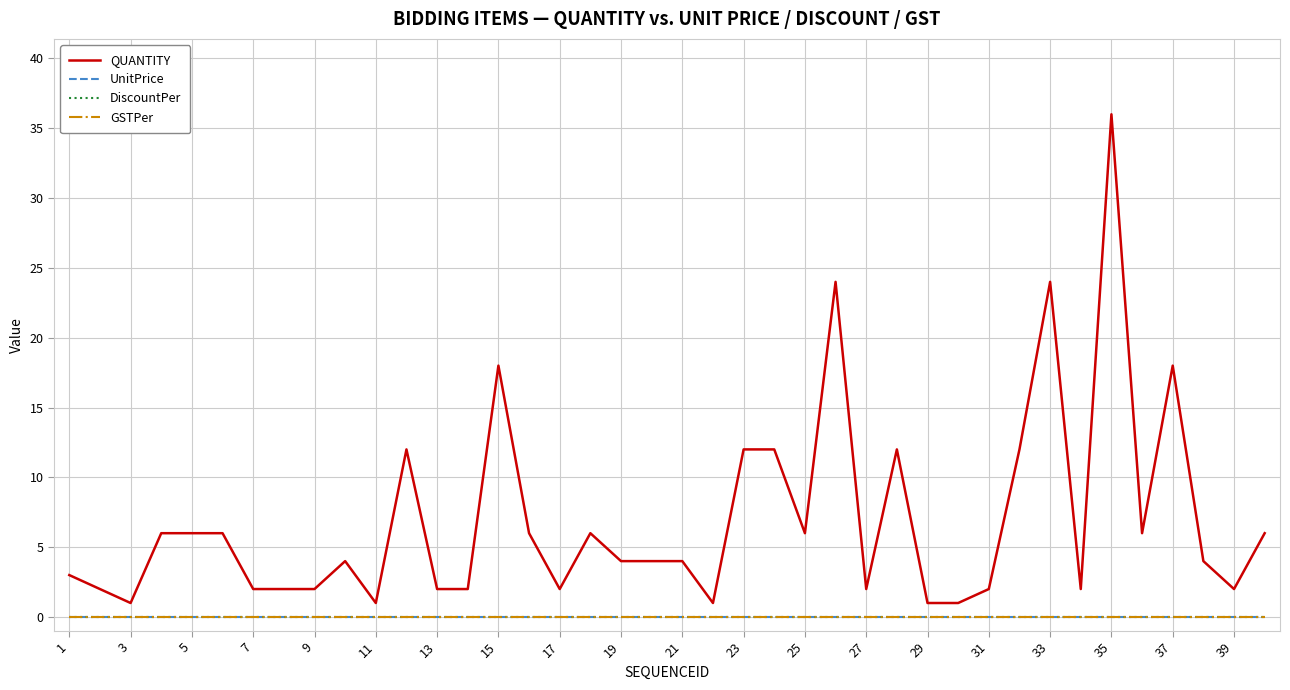

Does the chart have visible grid lines?

Yes